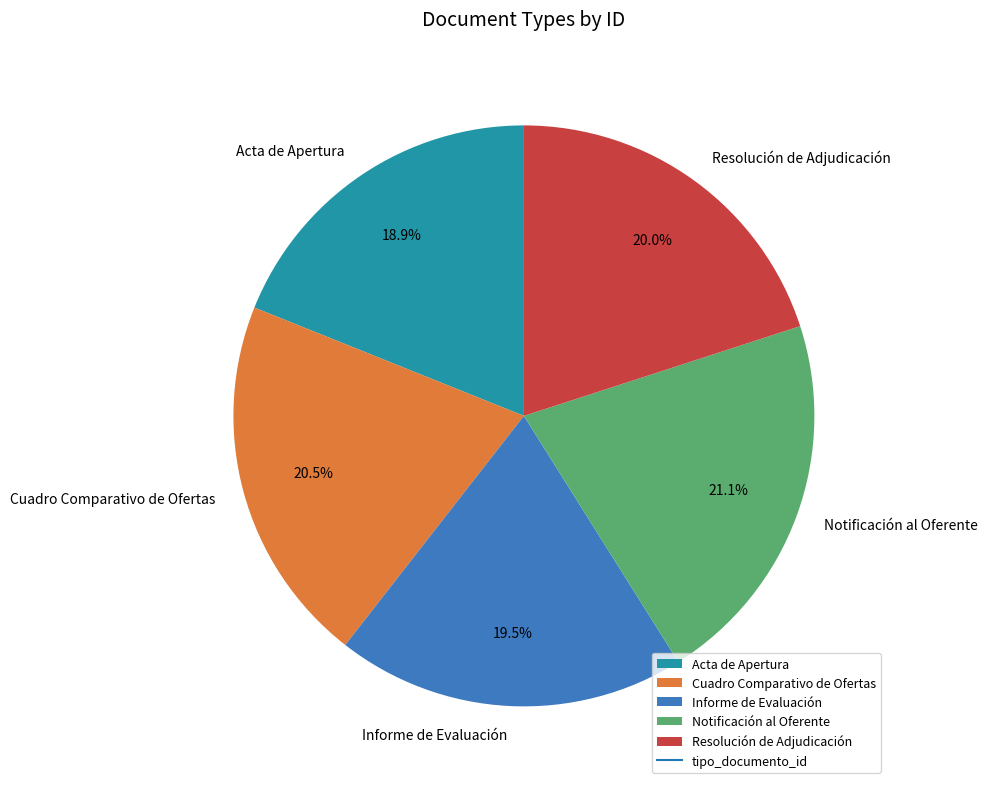

Do Cuadro Comparativo de Ofertas and Notificación al Oferente together represent more than half of the pie?

No